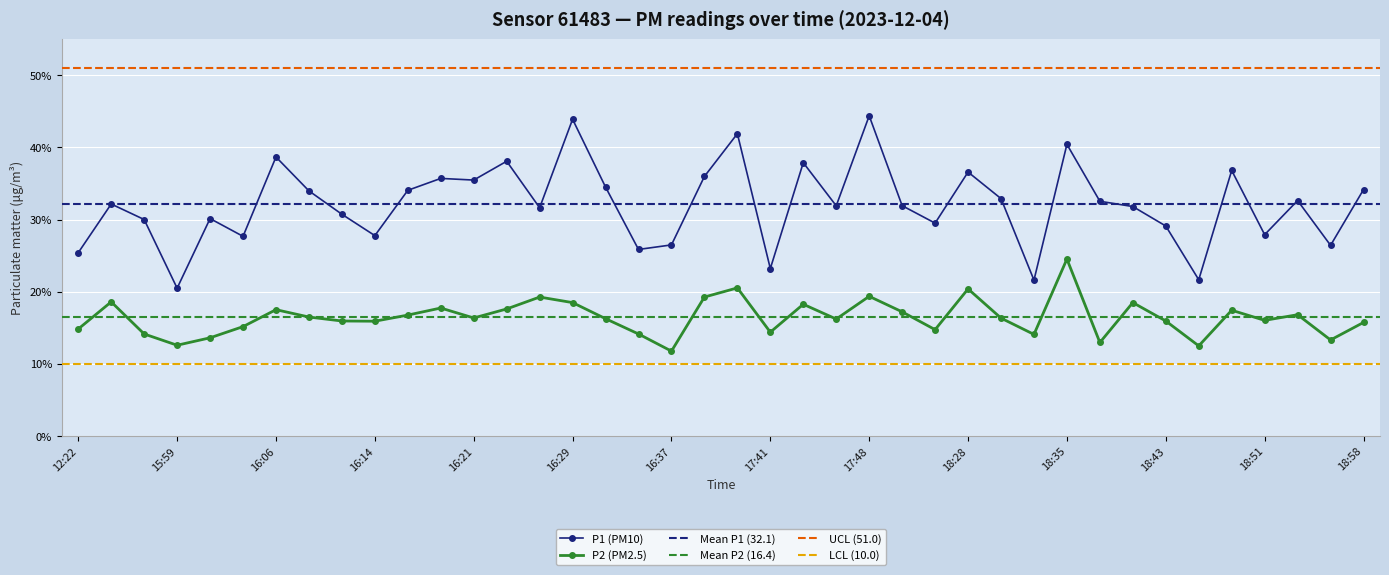

True or false: P1 has more than 2 points higher than both neighbors.

True